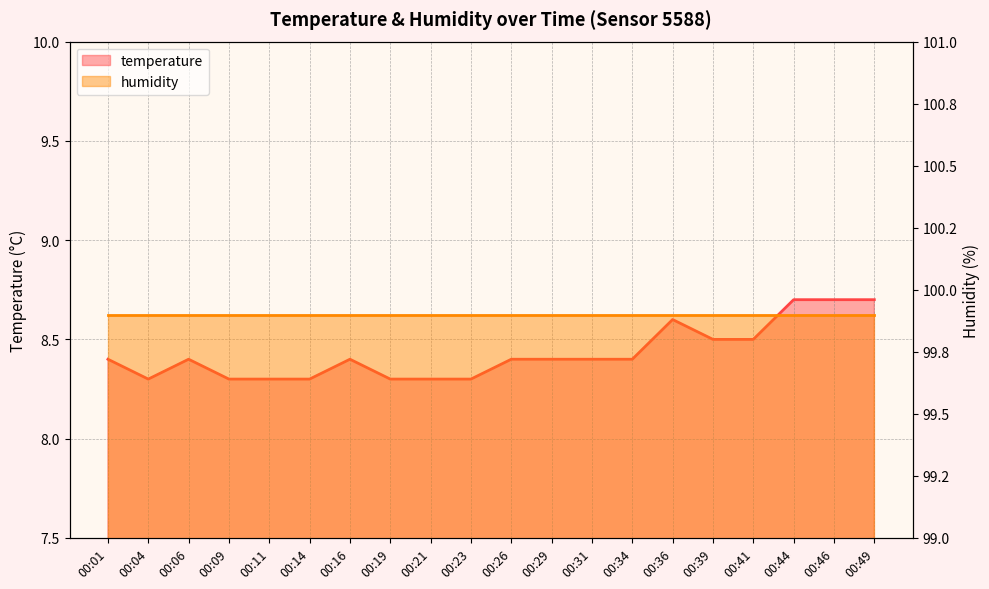

True or false: the data shows 8.4 at 00:01.

True